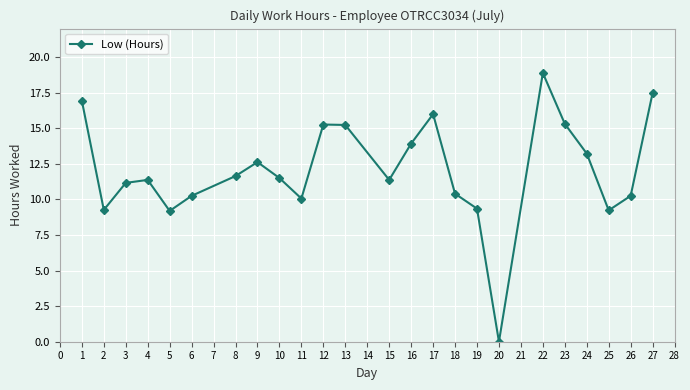

Does the chart display data point markers on the line(s)?

Yes